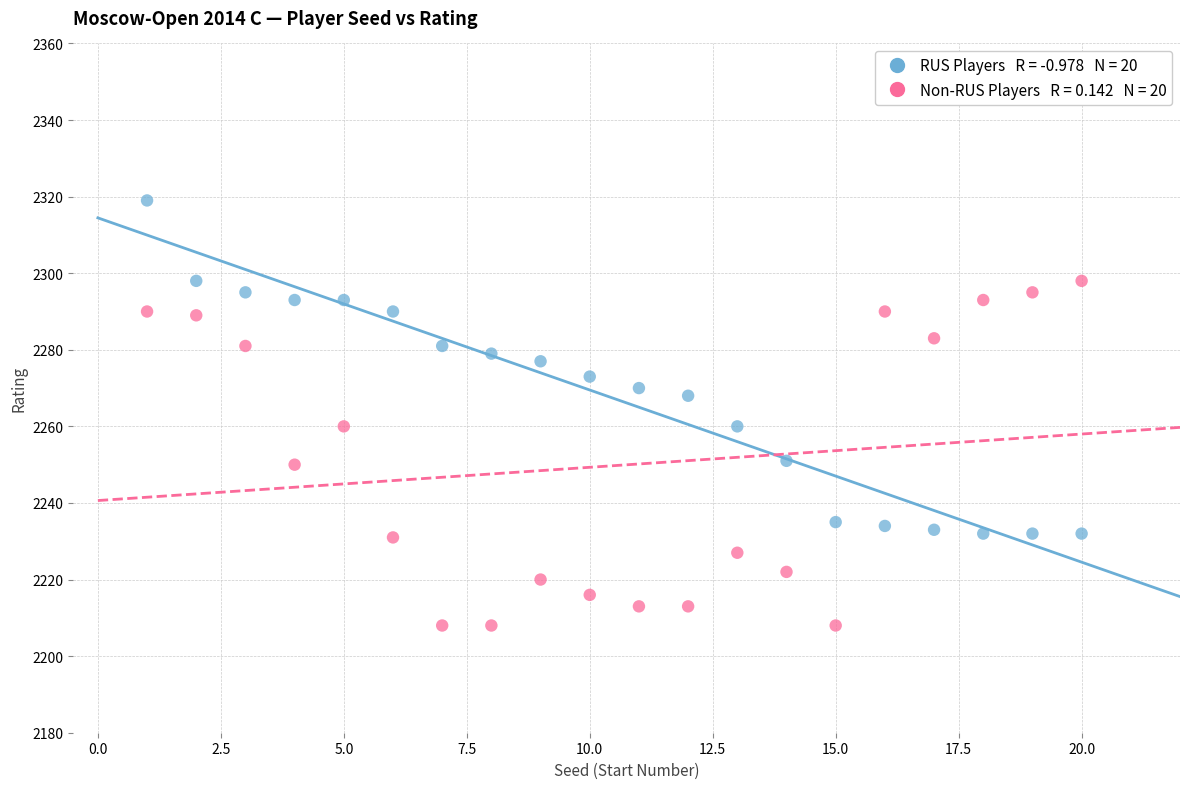

Across all data points, what is the range of X values (max minus min)?

19